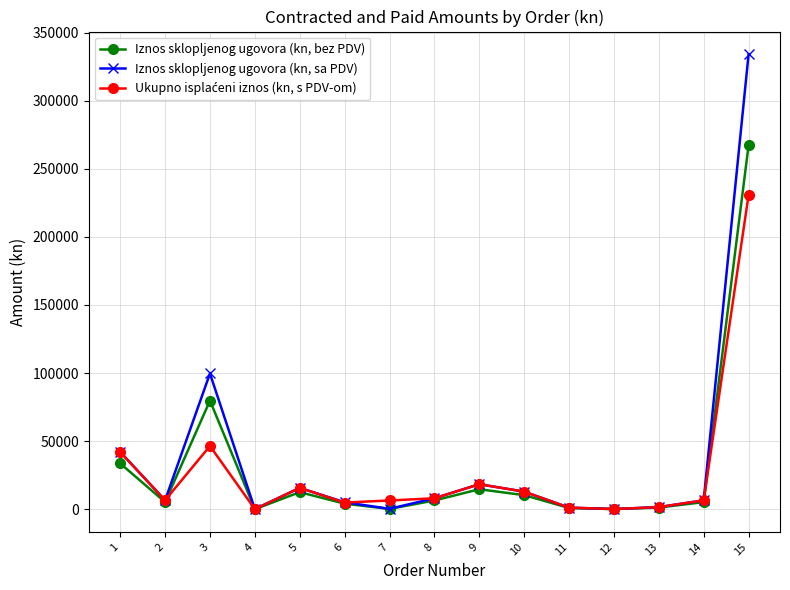

What is the greatest value displayed?

334045.0